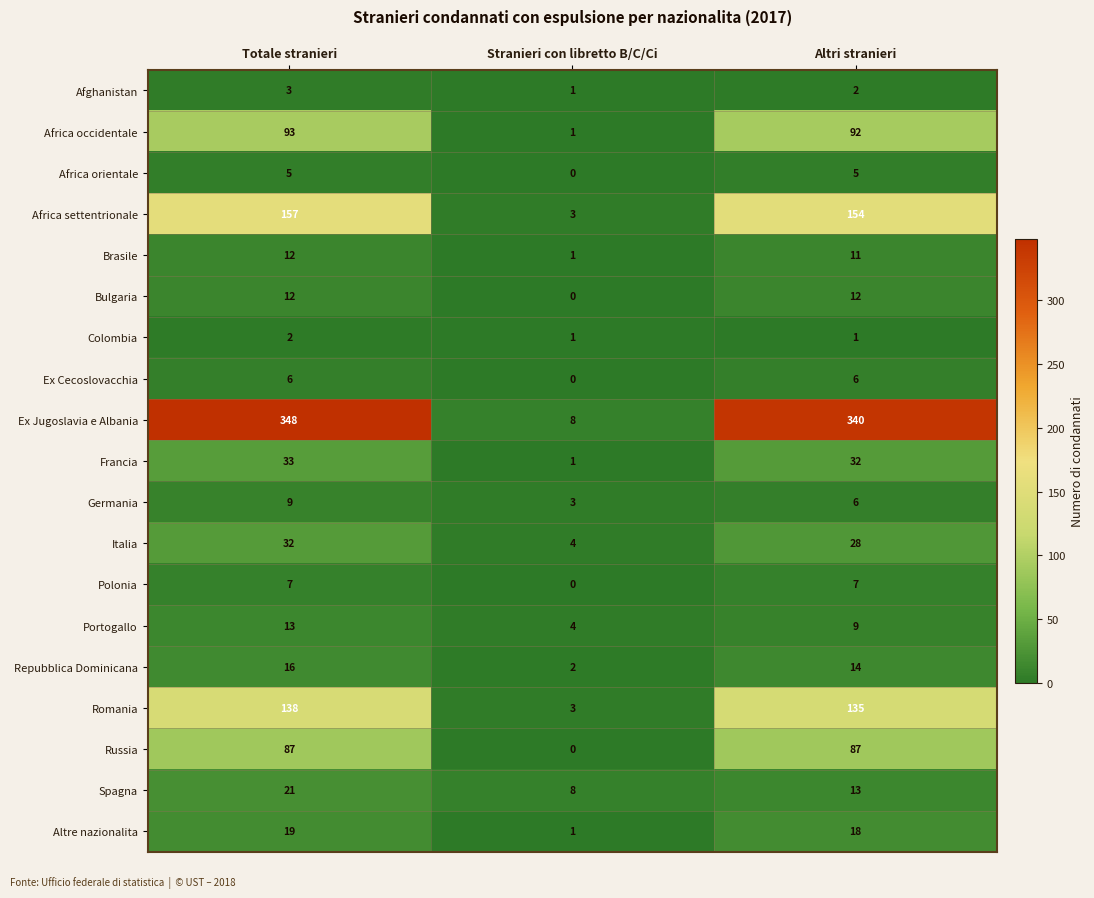

Which series has the largest range (max minus min)?

Ex Jugoslavia e Albania